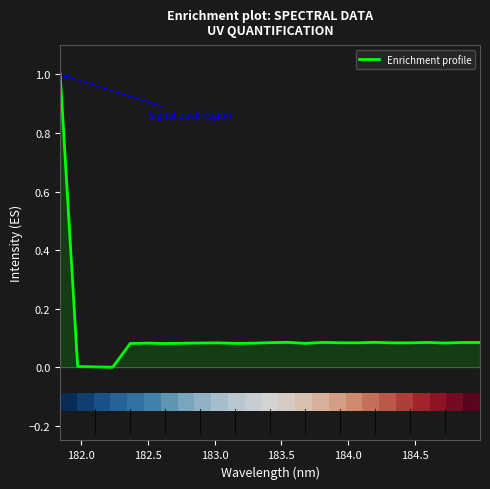

What is the greatest value displayed?

1.0